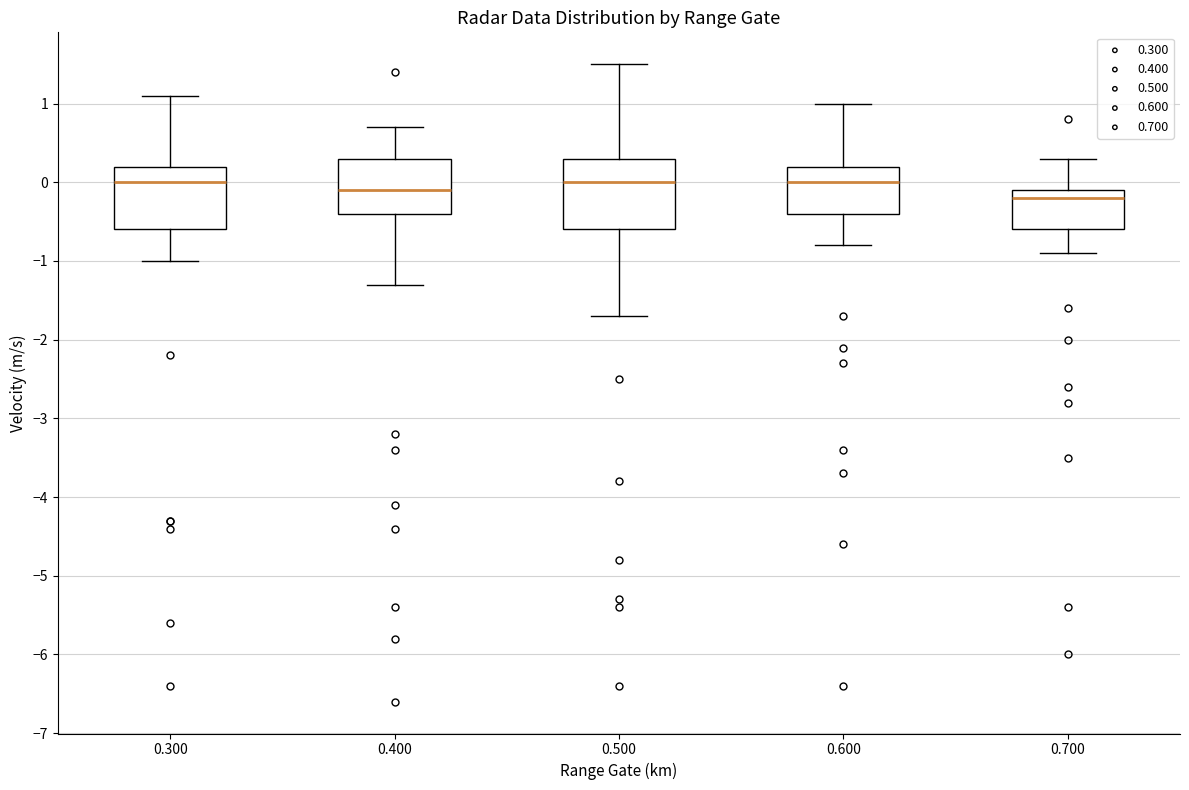

Reading left to right, transcribe this box plot: for each box, give where its median line is, the range the box spans, and where its two whiskers end, as read against the y-axis. The values are not printed on the chart, so give them approximately, as read against the axis.

0.300: median 0.0, box -0.6 to 0.2, whiskers -1.0 to 1.1
0.400: median -0.1, box -0.4 to 0.3, whiskers -1.3 to 0.7
0.500: median 0.0, box -0.6 to 0.3, whiskers -1.7 to 1.5
0.600: median 0.0, box -0.4 to 0.2, whiskers -0.8 to 1.0
0.700: median -0.2, box -0.6 to -0.1, whiskers -0.9 to 0.3